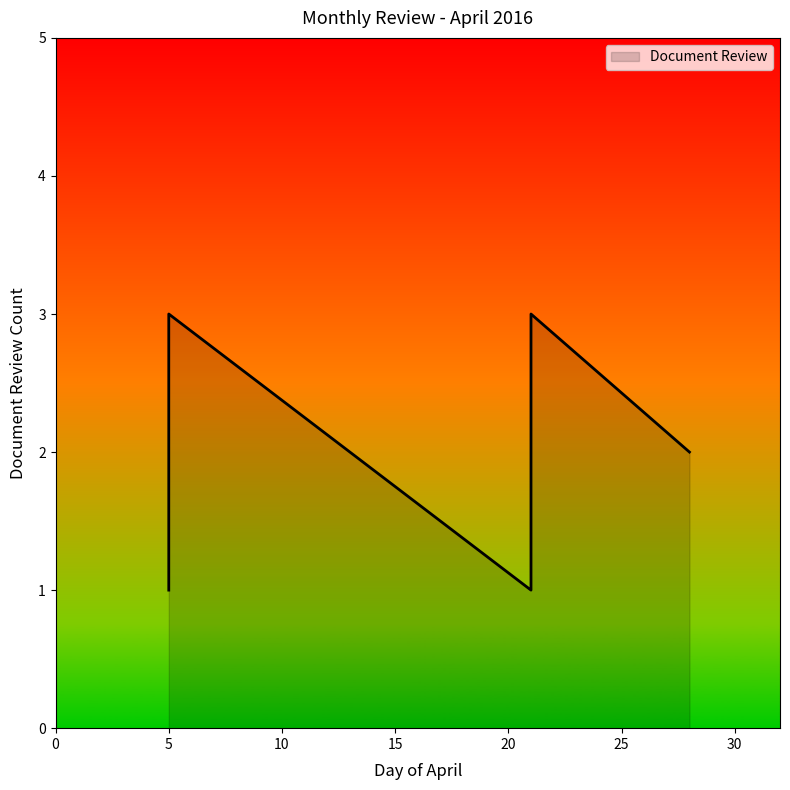

At which category does the chart reach its peak across all series?

2016-04-05